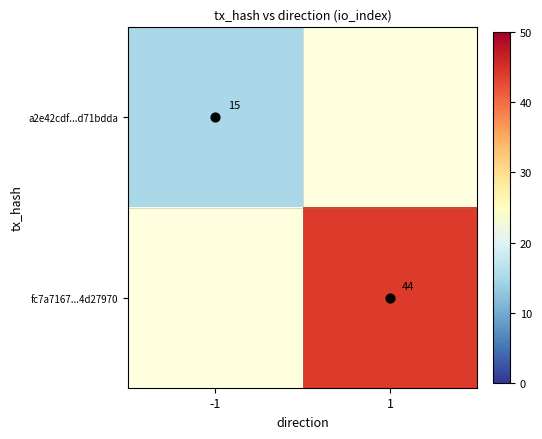

Which has a higher value, -1 or 1?

1